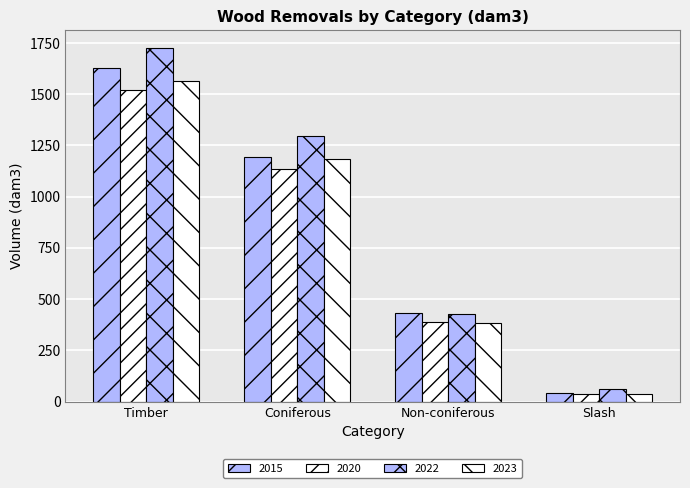

Are the bars grouped side by side (vs. stacked)?

Yes